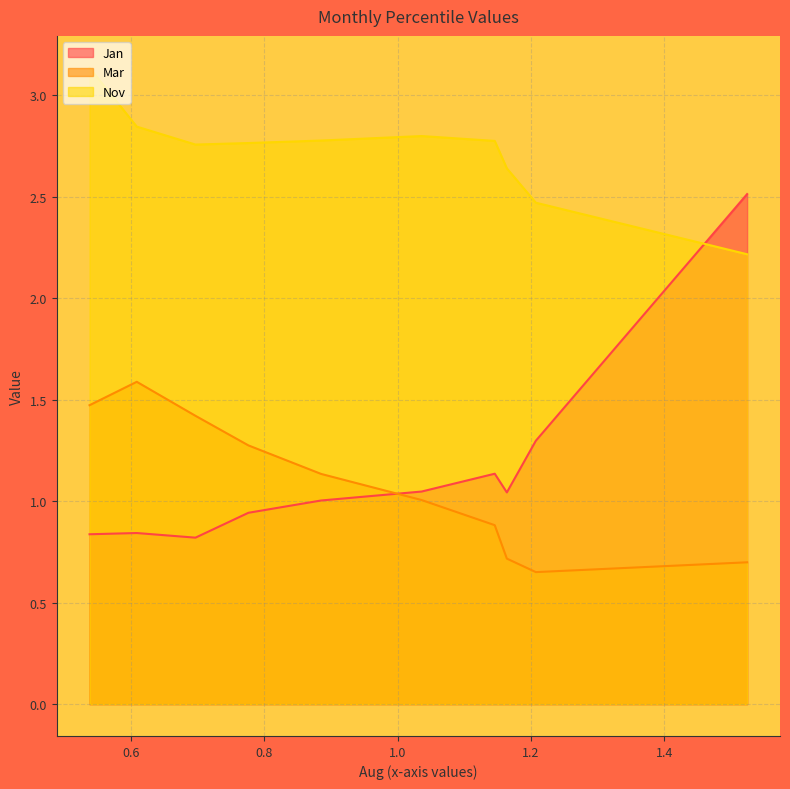

What is the difference between the maximum and minimum values in the Jan series?

1.7